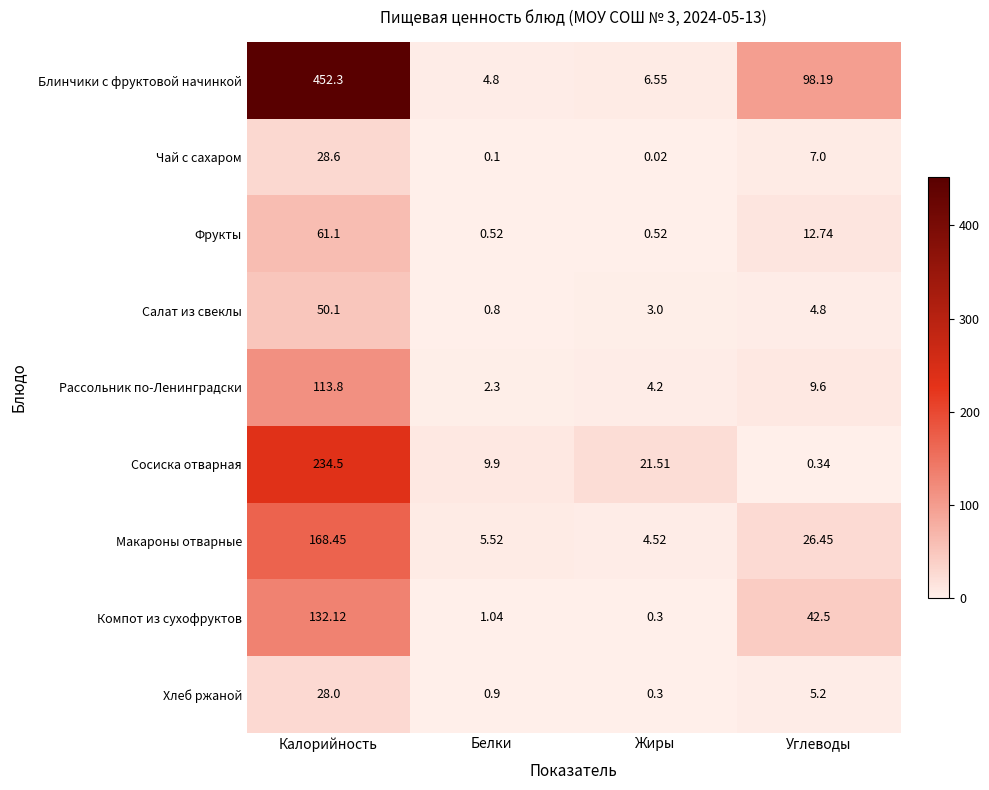

How many series are shown in this chart?

9